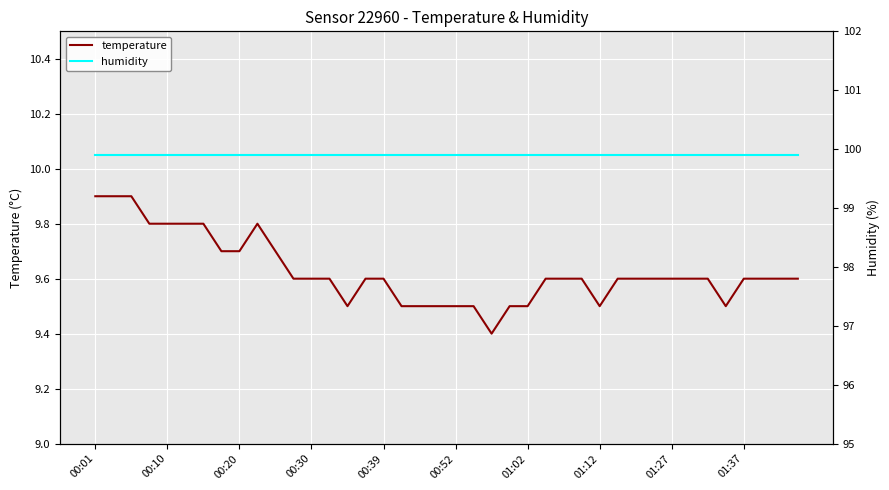

The temperature series shows 9.7 at 00:20. True or false?

True